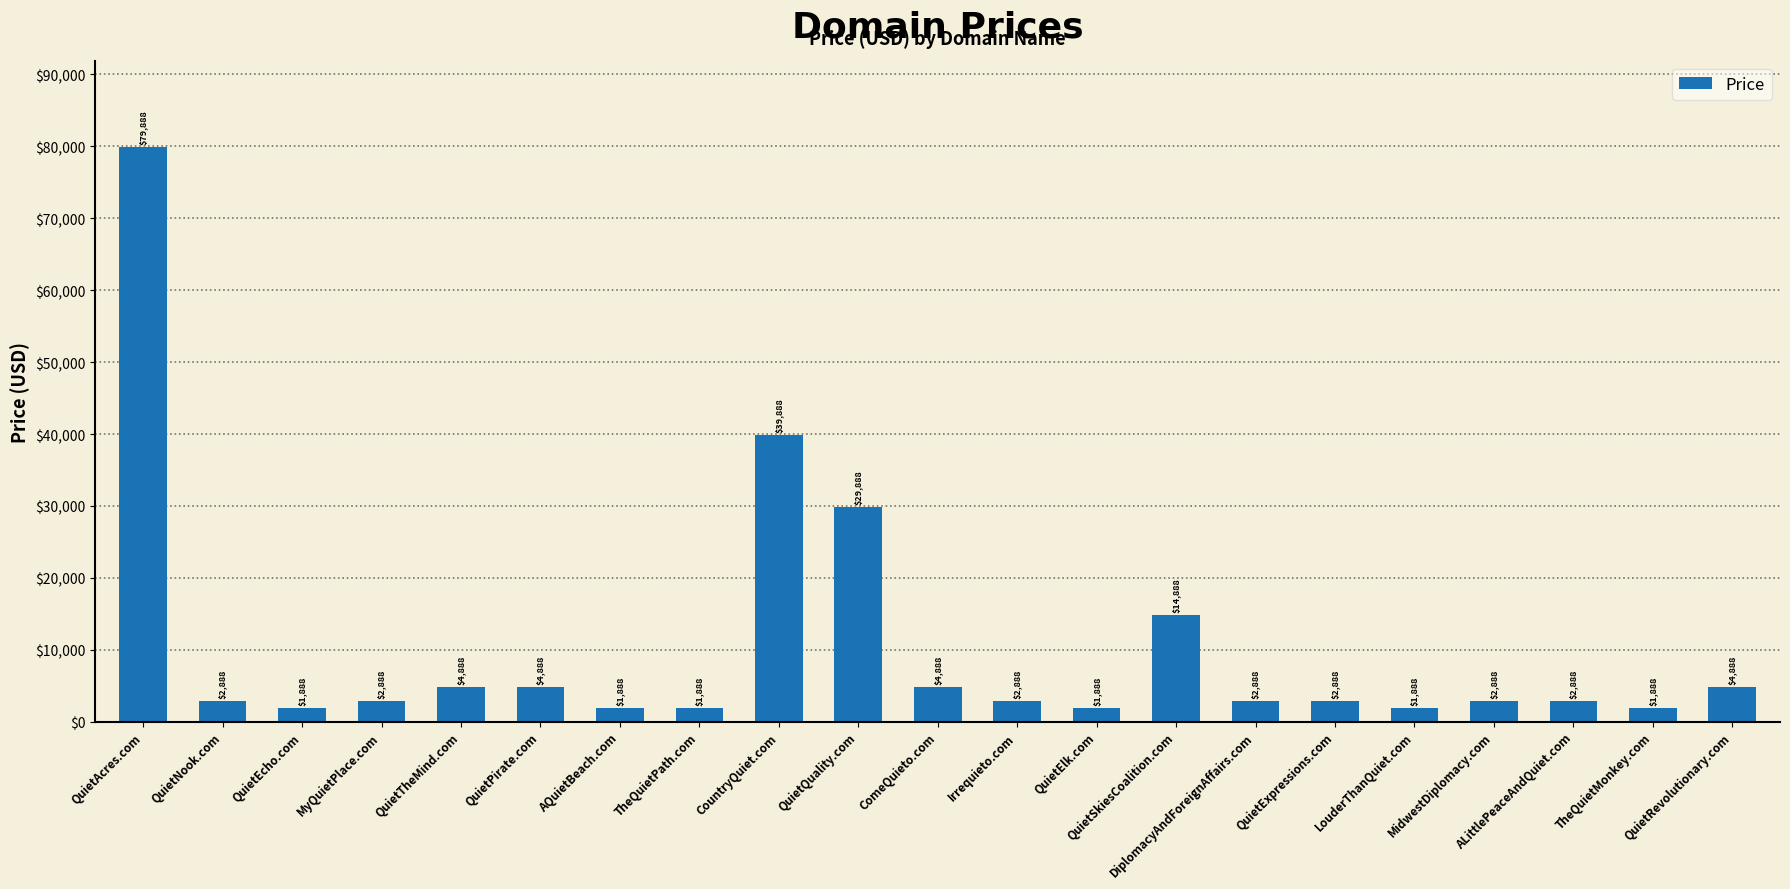

At which label does the data first exceed 2888?

QuietAcres.com